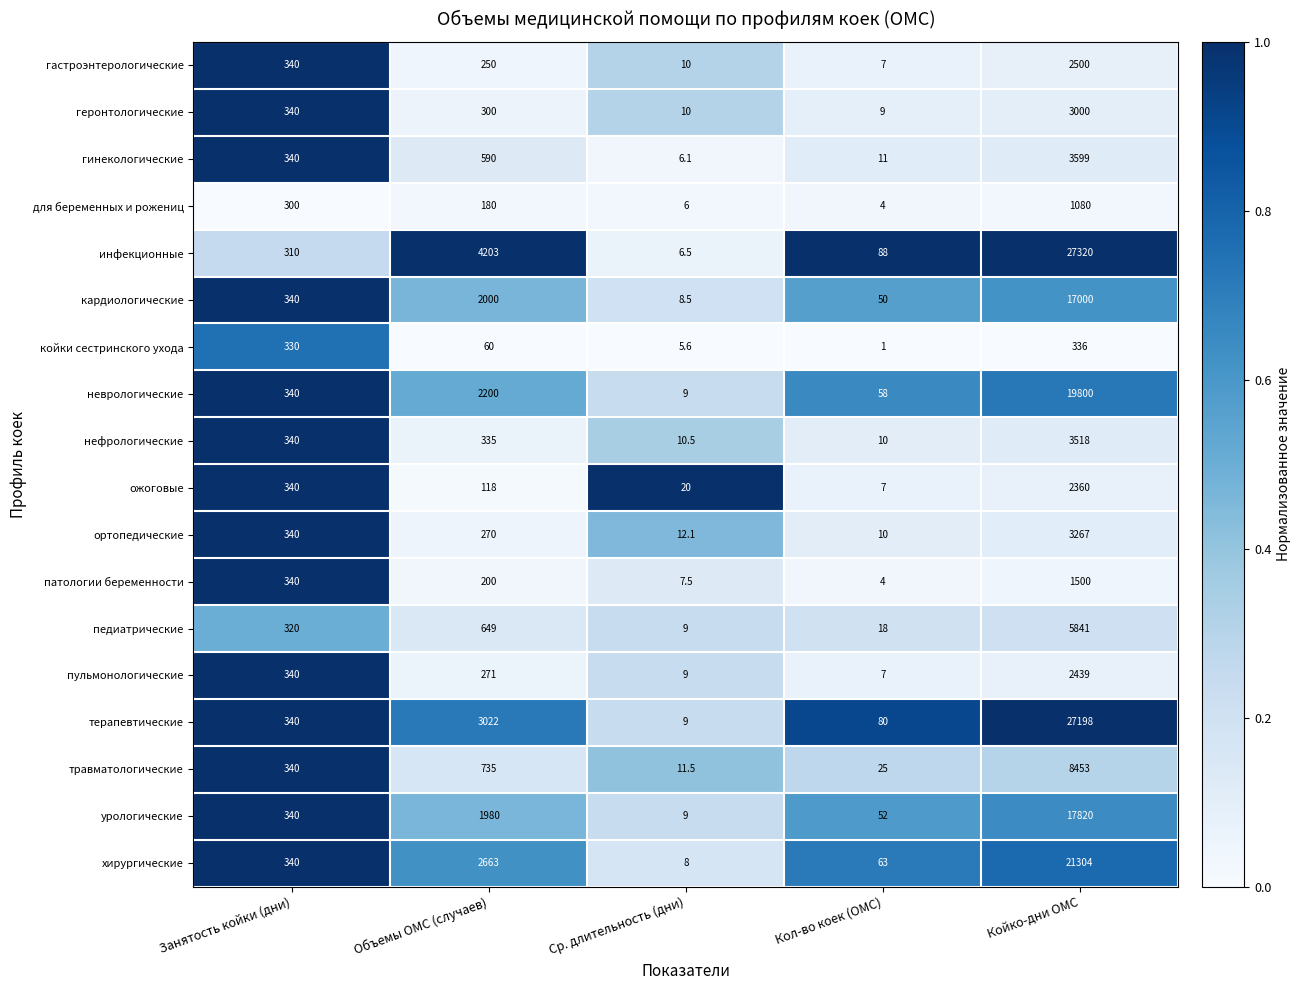

What is the difference between the maximum and second lowest values in the нефрологические series?

3507.5